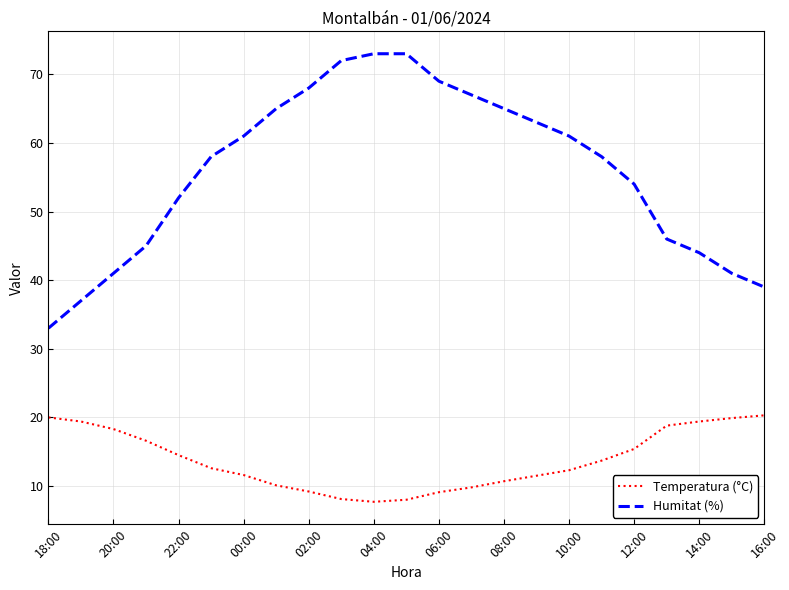

List the series in order of their peak value, lowest first.

Temperatura (°C), Humitat (%)